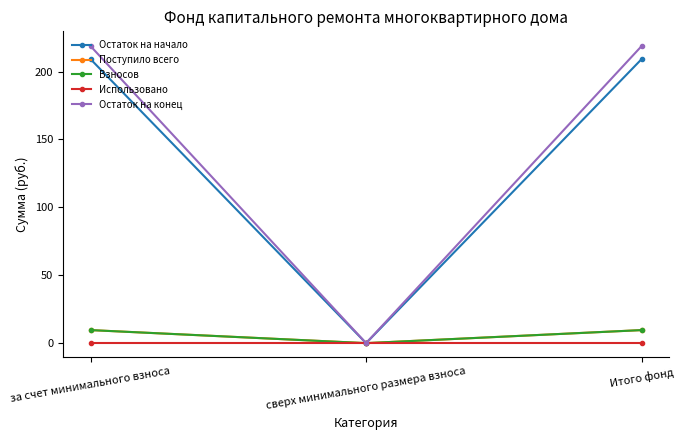

Which series has the largest total across all categories?

Остаток на конец